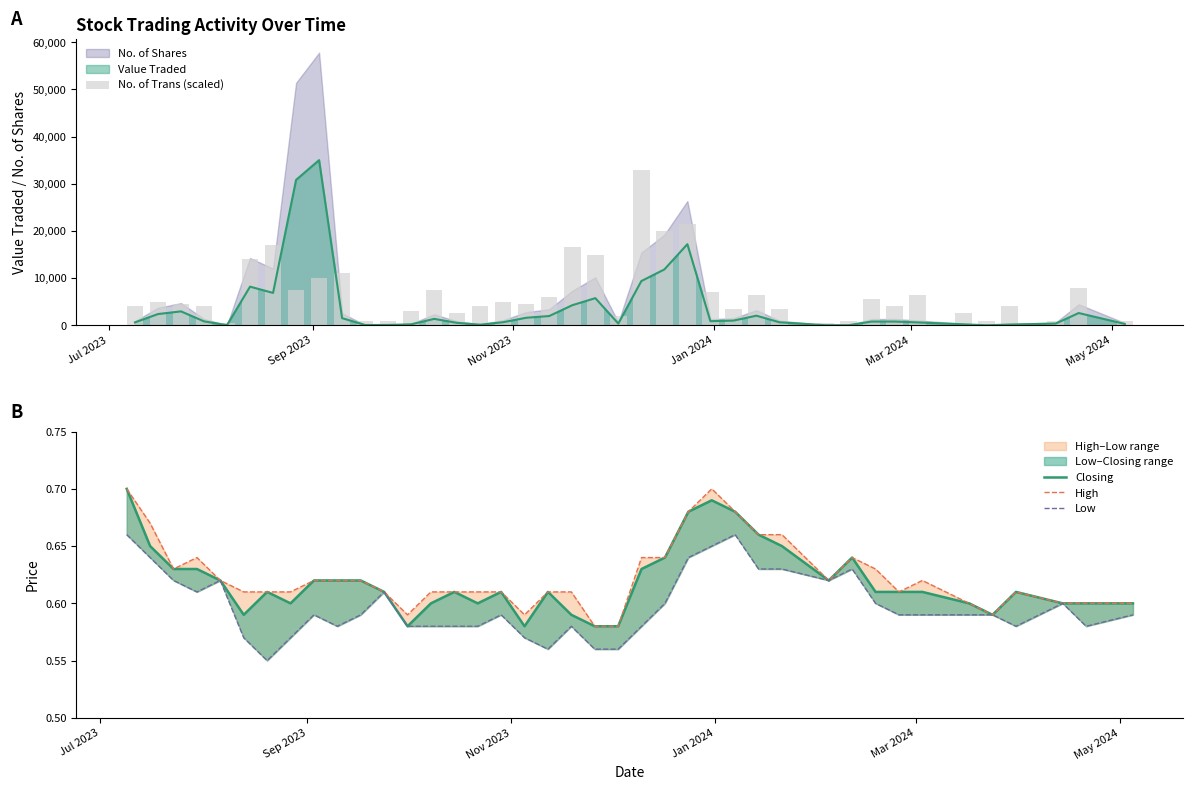

Is the value of Closing at 14 greater than the value of No. of Trans (scaled) at 12?

No